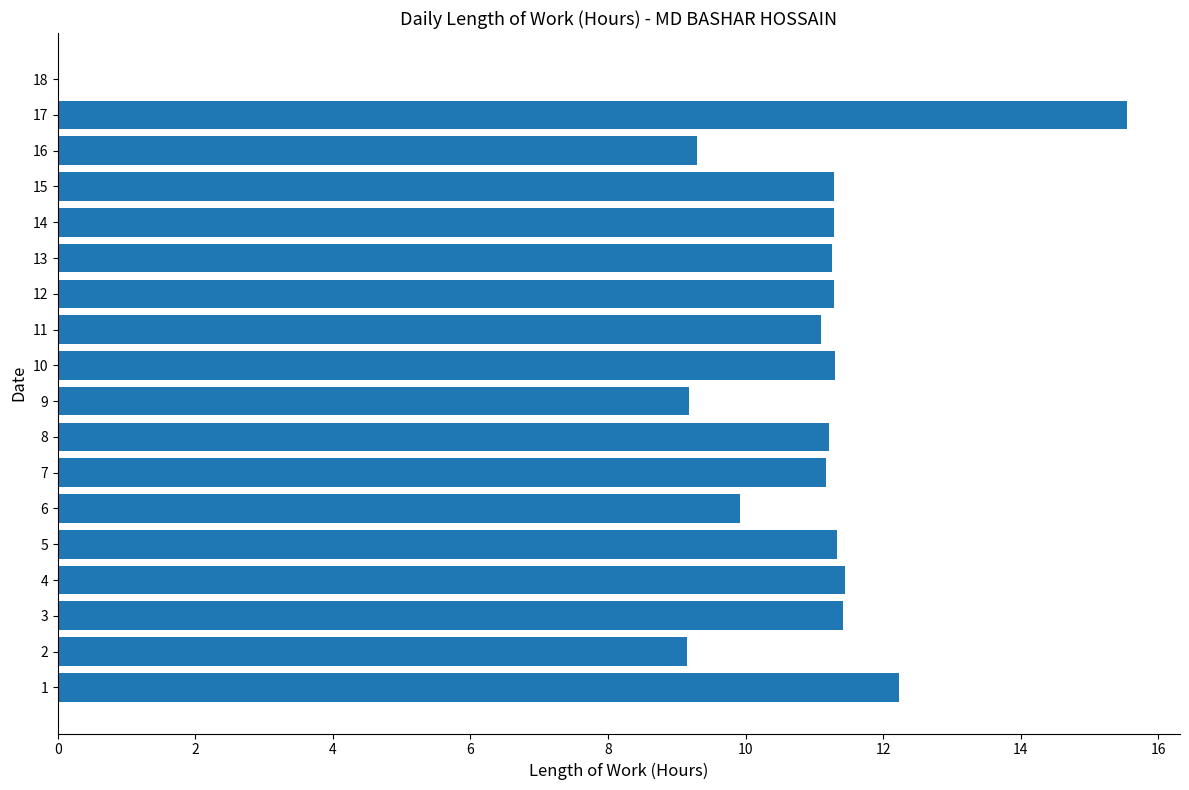

What is the change in value from 6 to 16?

-0.6